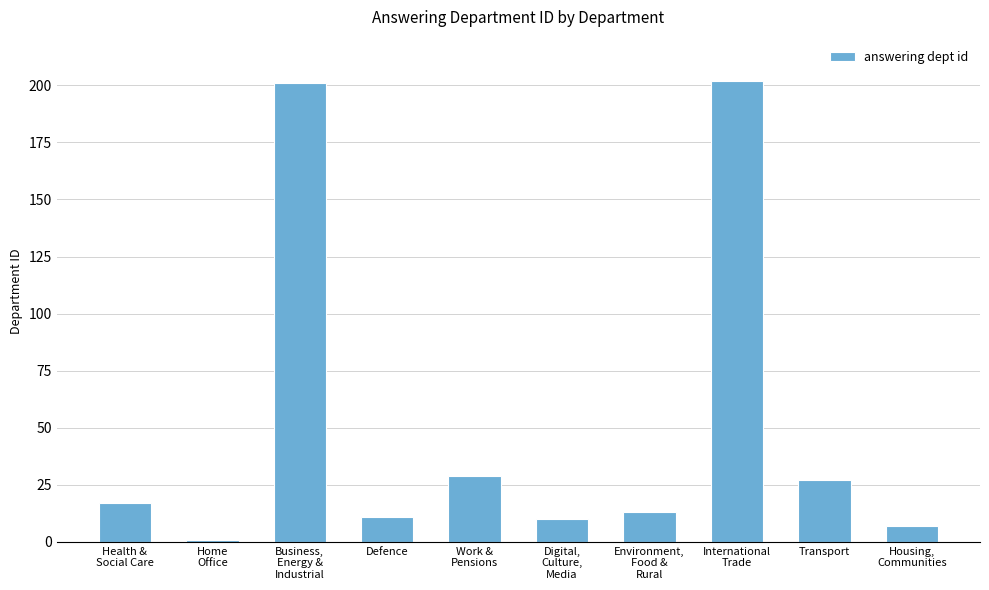

The chart shows a value of 341 at International
Trade. True or false?

False